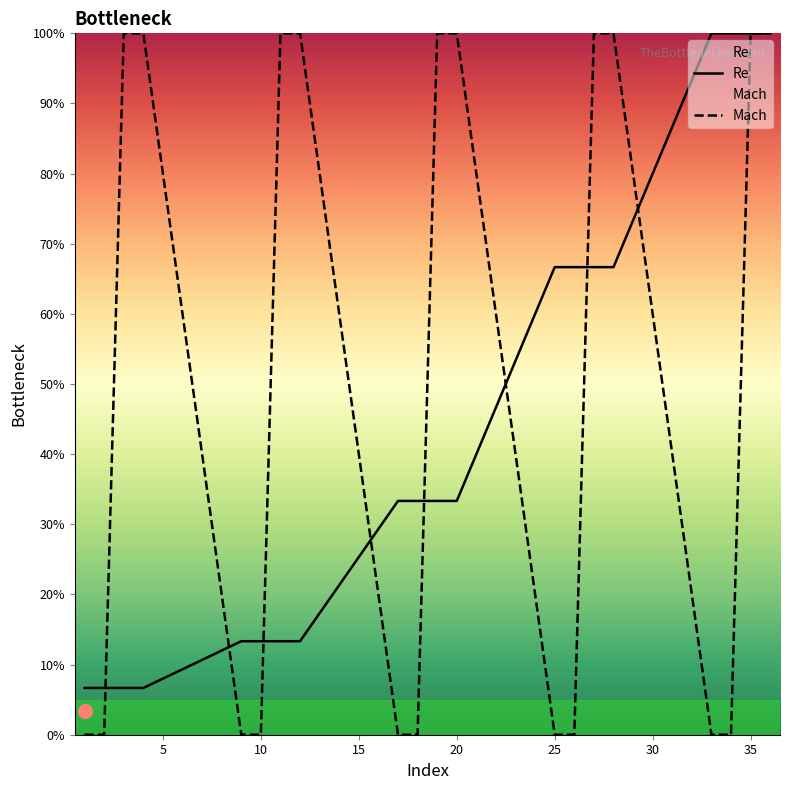

Reading right to left, list all the values displayed in this chart.

Re: 36=1.0	35=1.0	34=1.0	33=1.0	28=0.7	27=0.7	26=0.7	25=0.7	20=0.3	19=0.3	18=0.3	17=0.3	12=0.1	11=0.1	10=0.1	9=0.1	4=0.1	3=0.1	2=0.1	1=0.1
Mach: 36=1.0	35=1.0	34=0.0	33=0.0	28=1.0	27=1.0	26=0.0	25=0.0	20=1.0	19=1.0	18=0.0	17=0.0	12=1.0	11=1.0	10=0.0	9=0.0	4=1.0	3=1.0	2=0.0	1=0.0